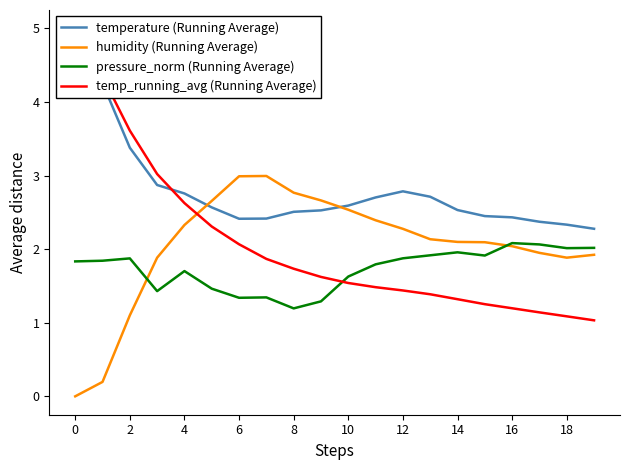

True or false: humidity (Running Average) has a value of 2.0 at 16.

True